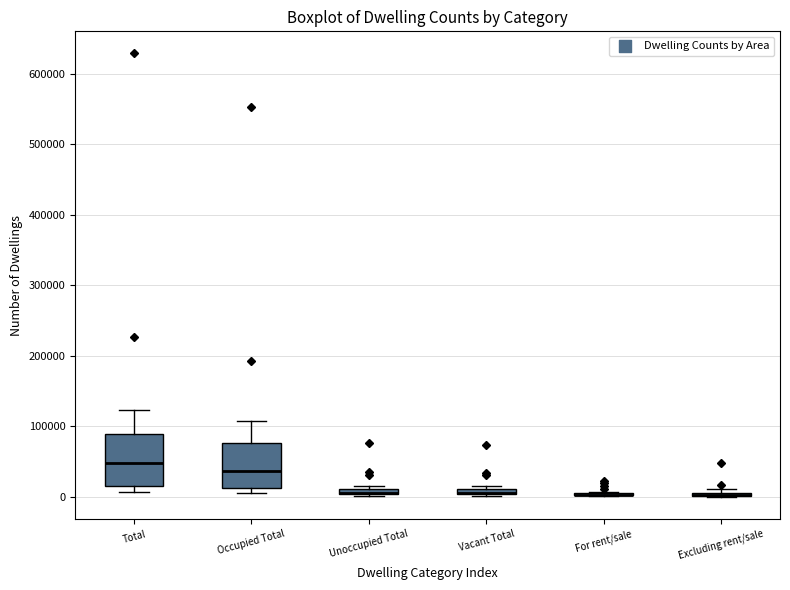

Where is the lower edge of the box for Excluding rent/sale on the y-axis? The values are not printed on the chart, so give them approximately, as read against the axis.

0